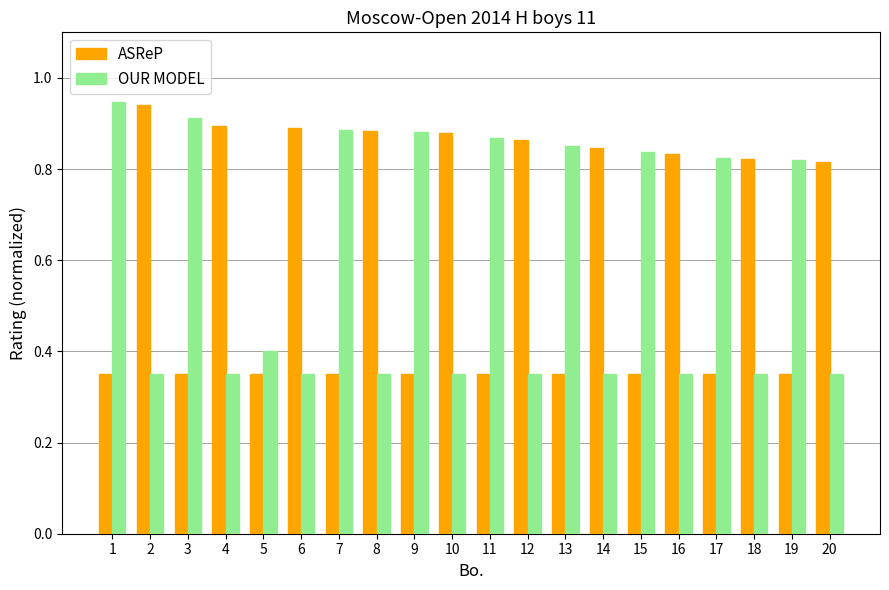

What is the spread (max minus min) of values at 18?

0.5